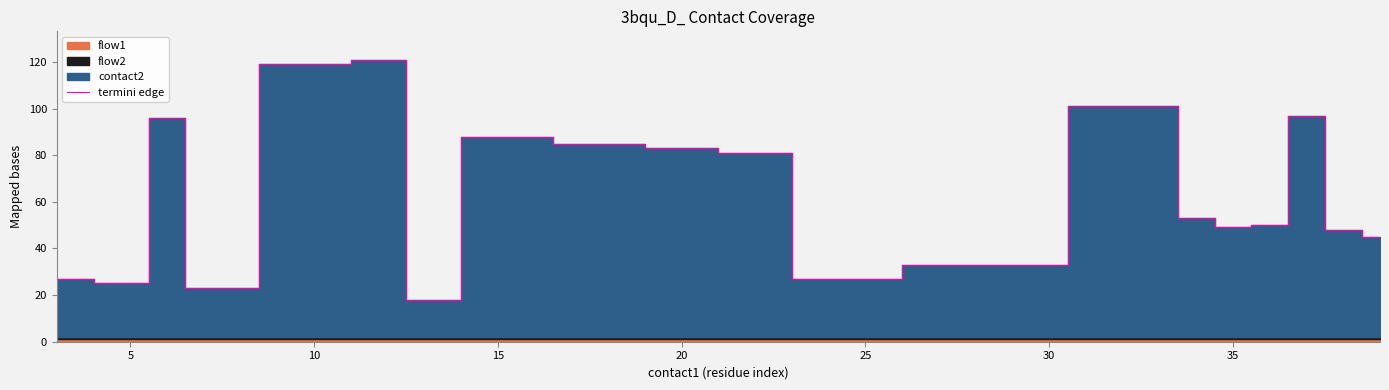

How many data points does each series have?

20